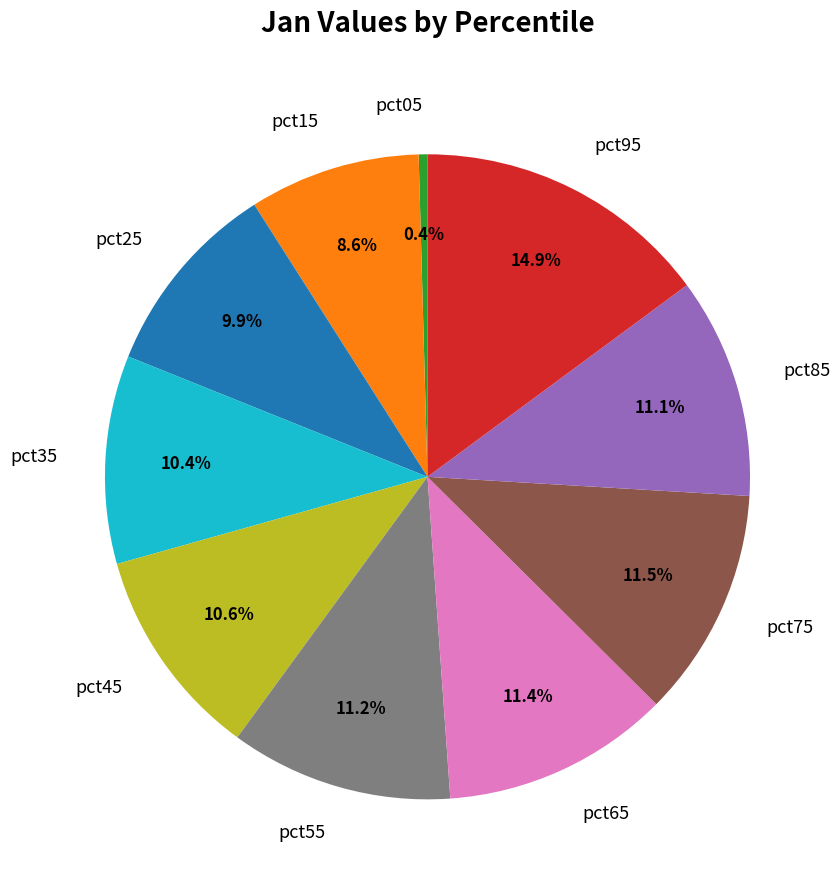

Is the sum of pct45 and pct95 greater than half?

No